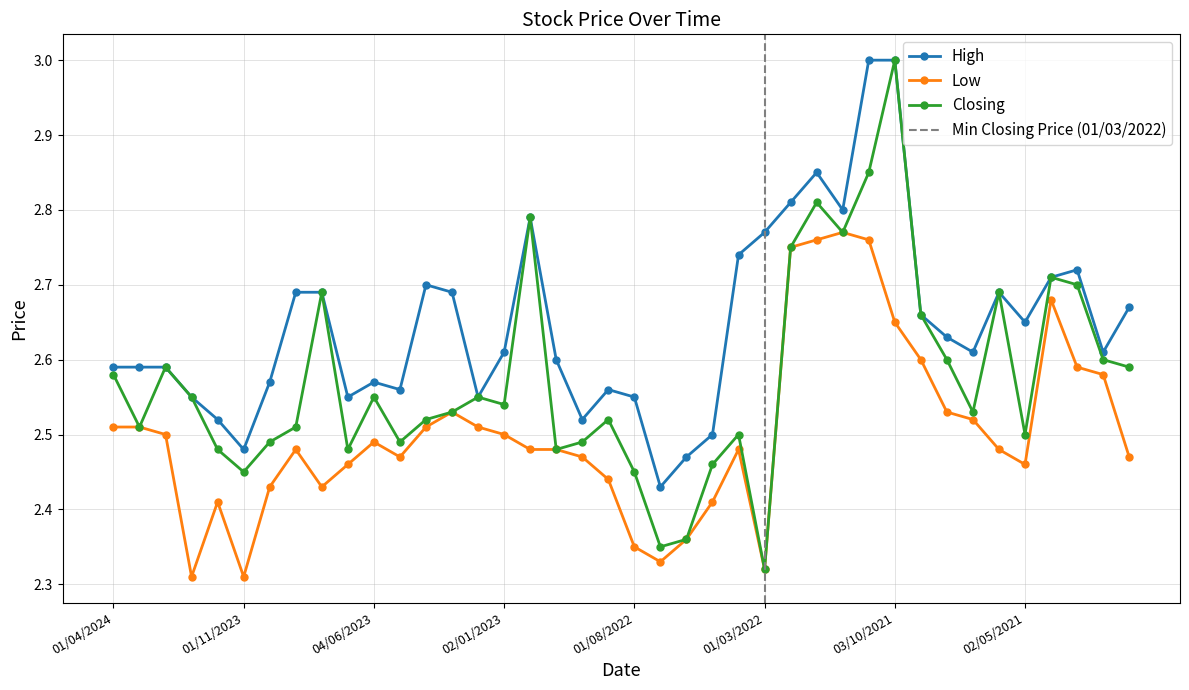

What is the highest value of the High series?

3.0